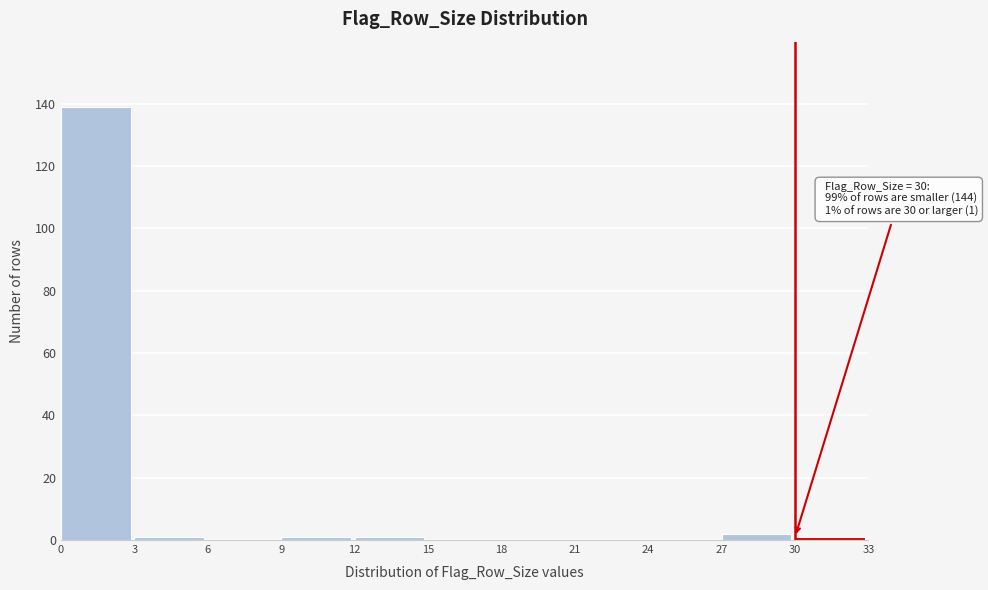

Over which range of the x-axis is the bar tallest?

0 to 3